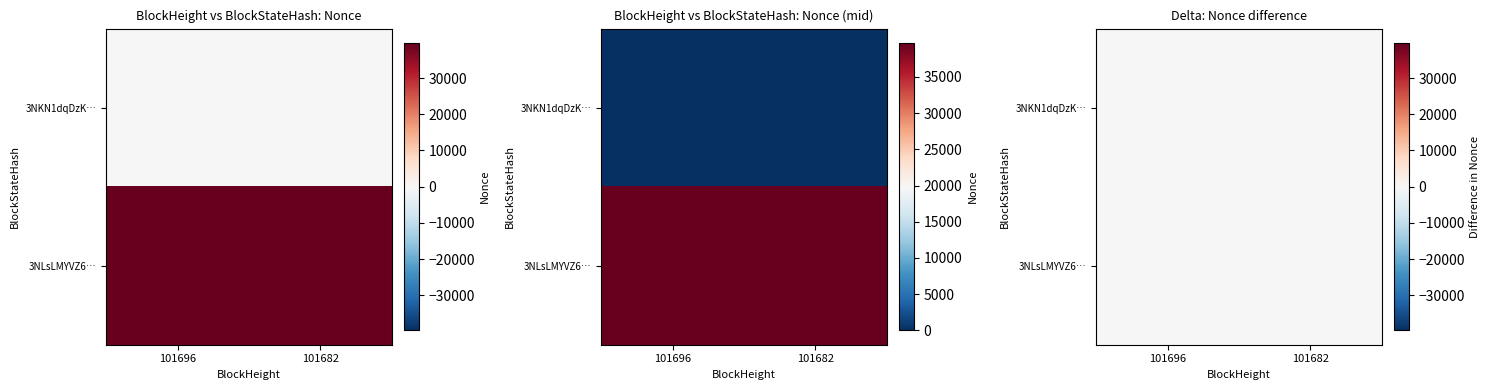

What is the average value of the 101682 series?

19842